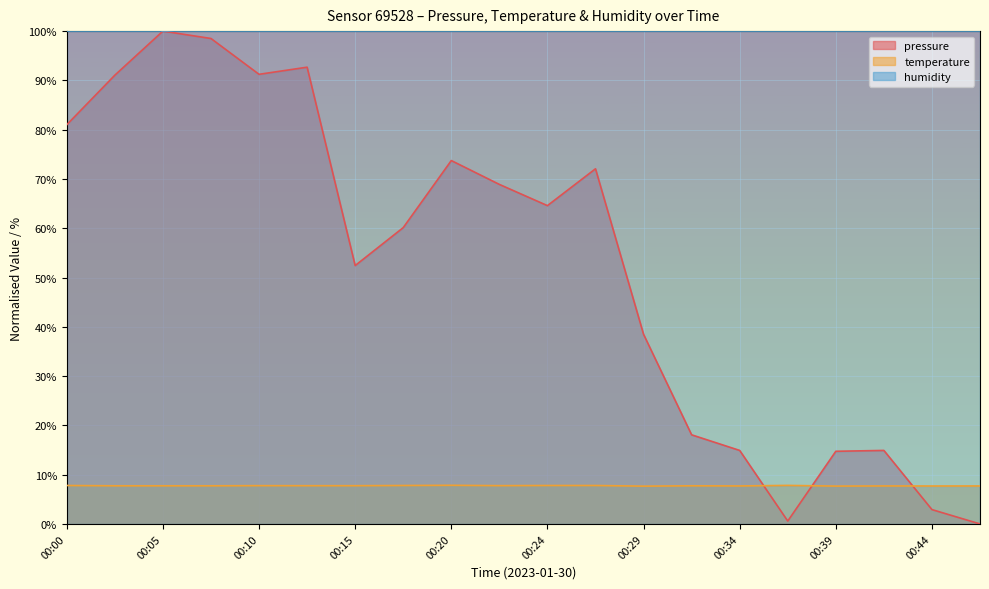

Which series changed the most between 00:27 and 00:44?

pressure